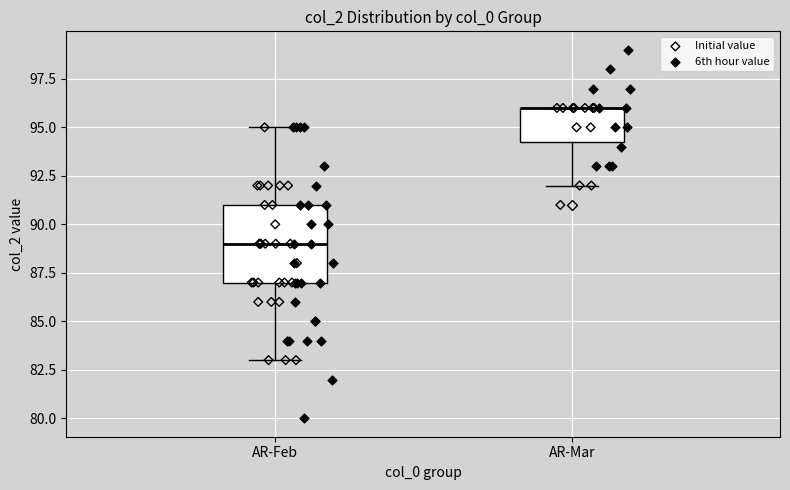

Which box is the tallest, from its lower edge to its upper edge?

AR-Feb